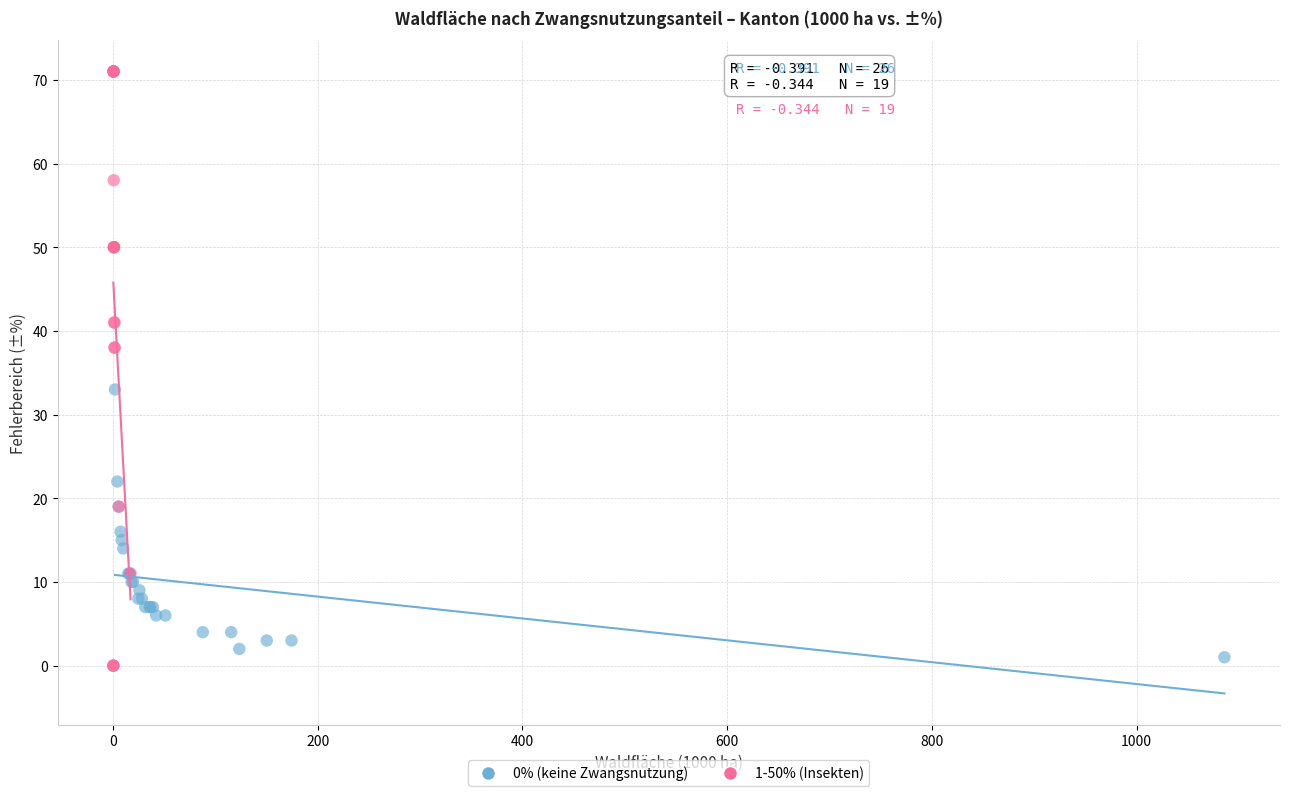

Which series has the widest spread of Y values?

1-50% (Insekten)